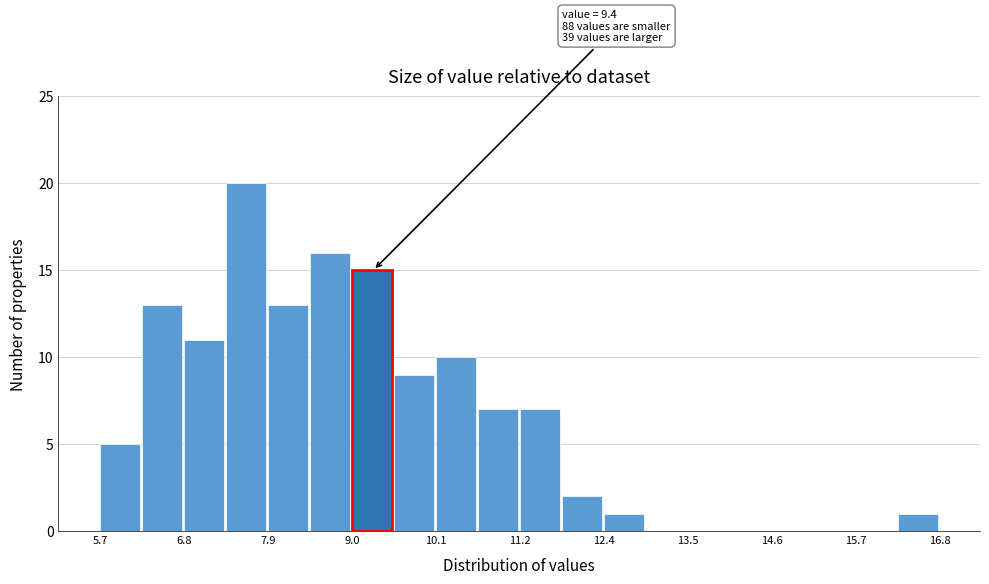

Around what value on the x-axis is the tallest bar? Give the approximate position of its centre, as read against the axis.

7.6